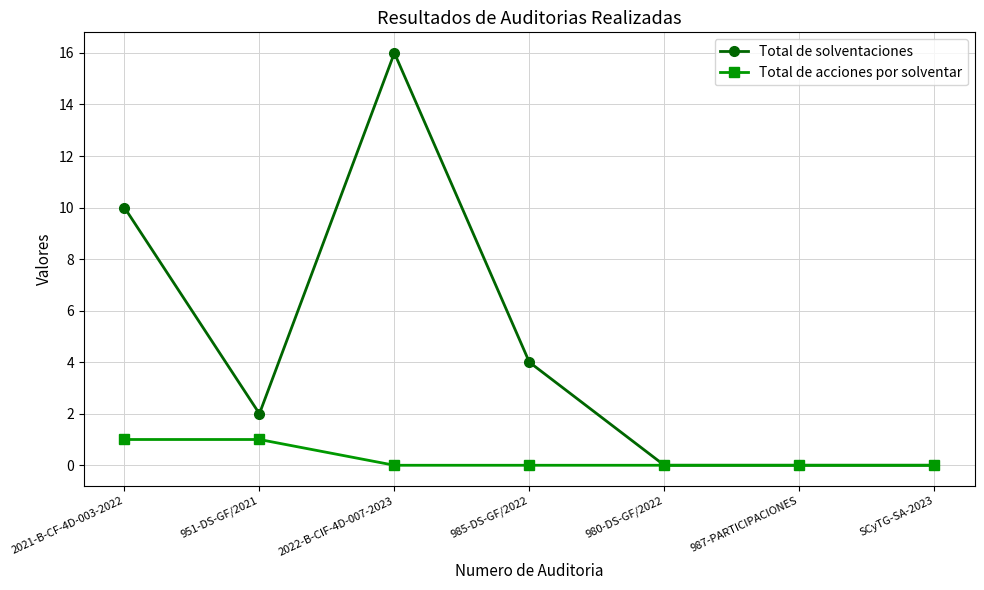

What position from the left is 951-DS-GF/2021?

2